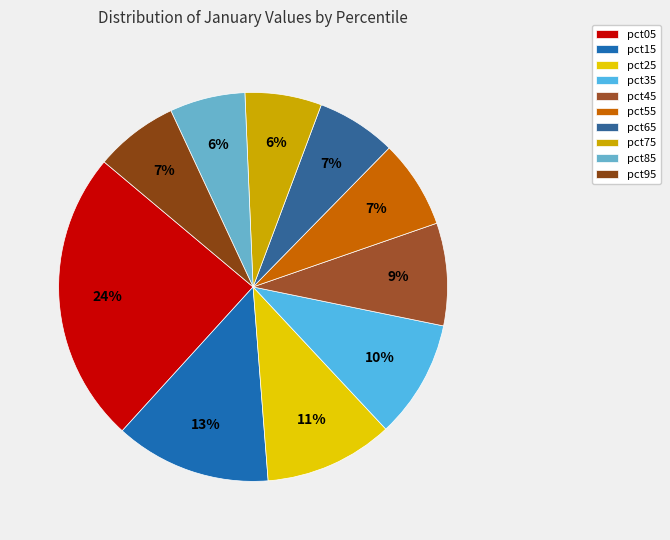

Is it true that pct85 is 18% of the pie?

False